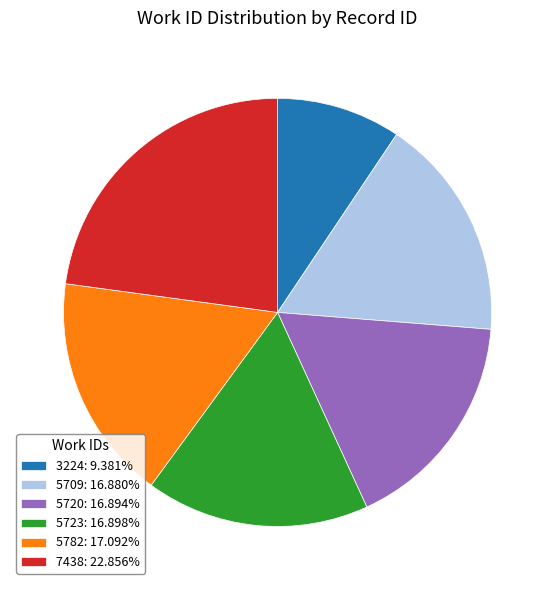

Is 5709 the majority of the pie?

No